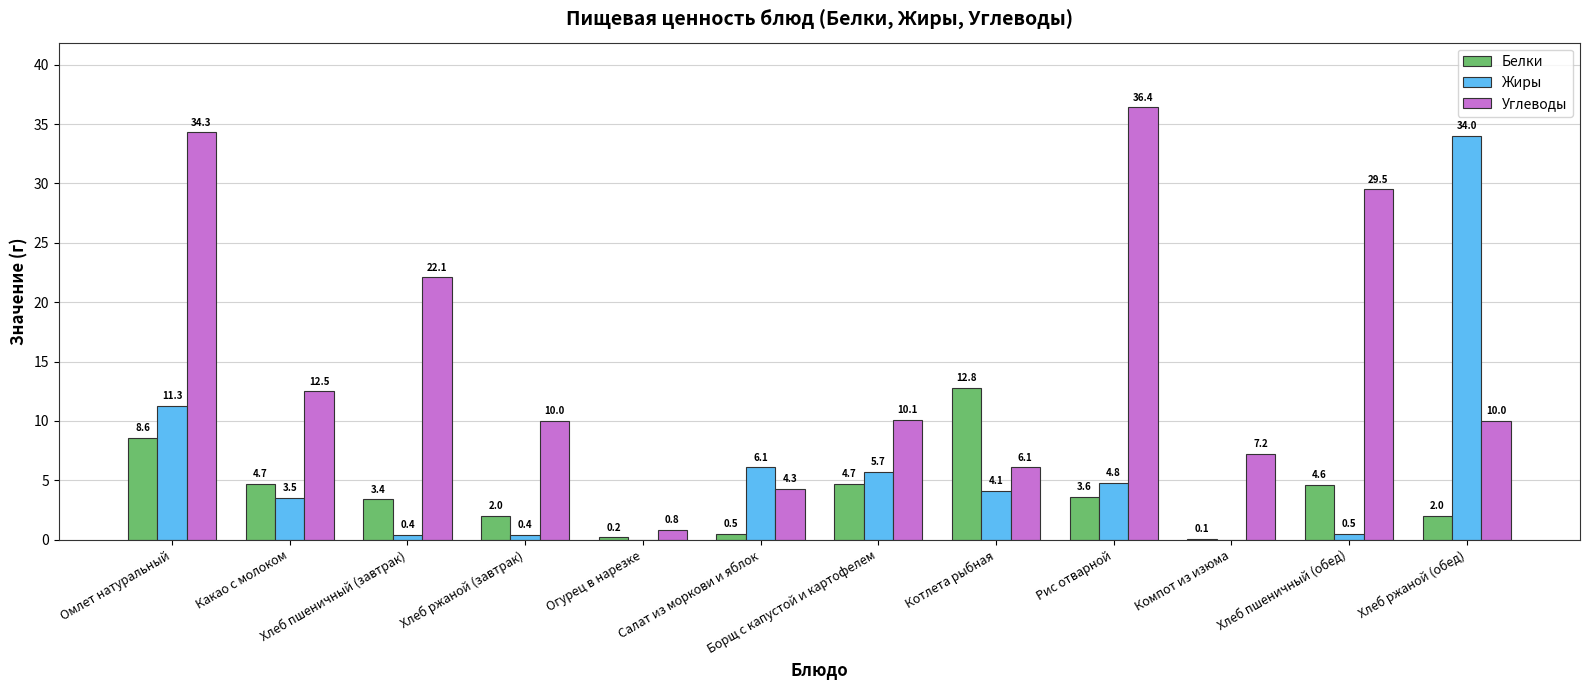

What is the sum of all Жиры values?

70.8